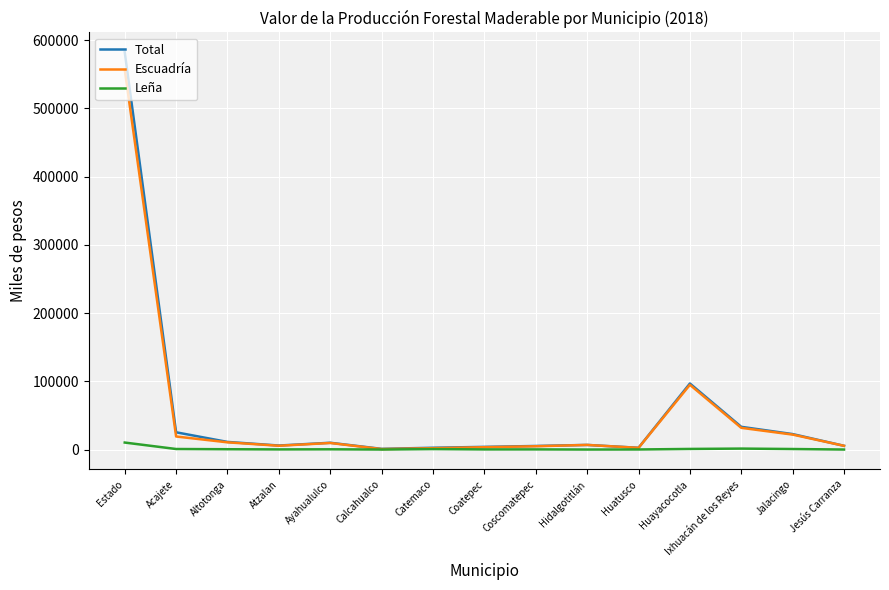

Which series has the widest spread of values?

Total